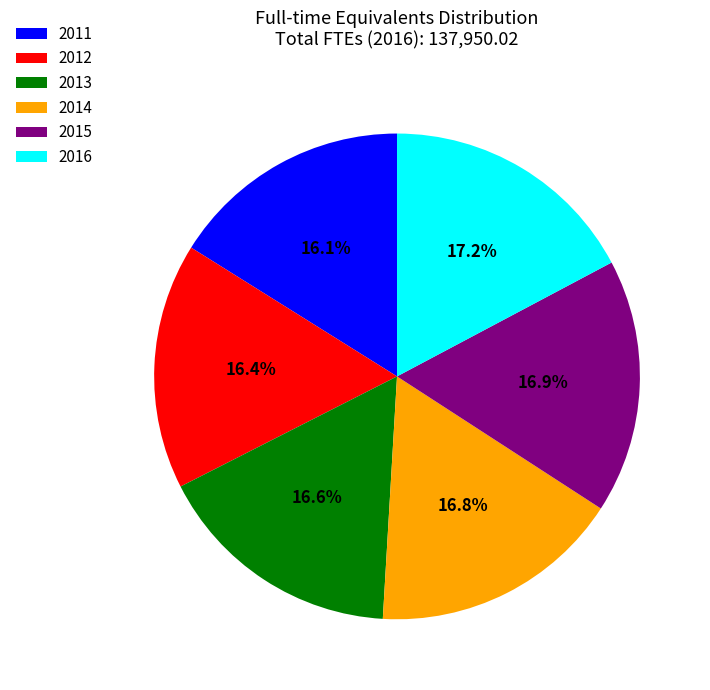

To the nearest percent, what portion does 2015 represent?

17%